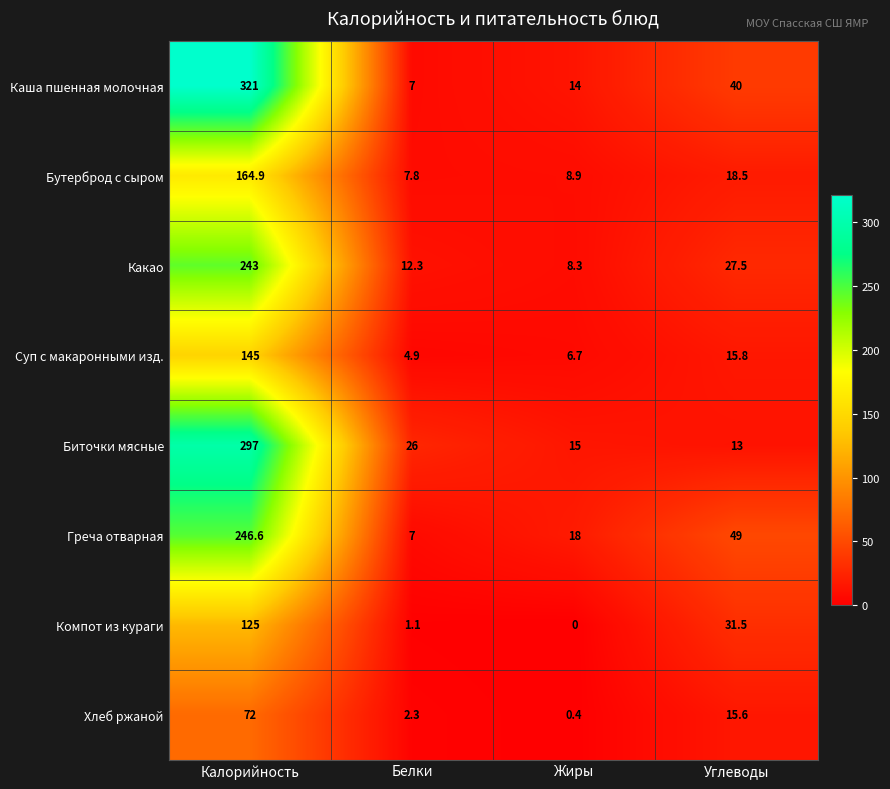

What is the greatest value displayed?

321.0